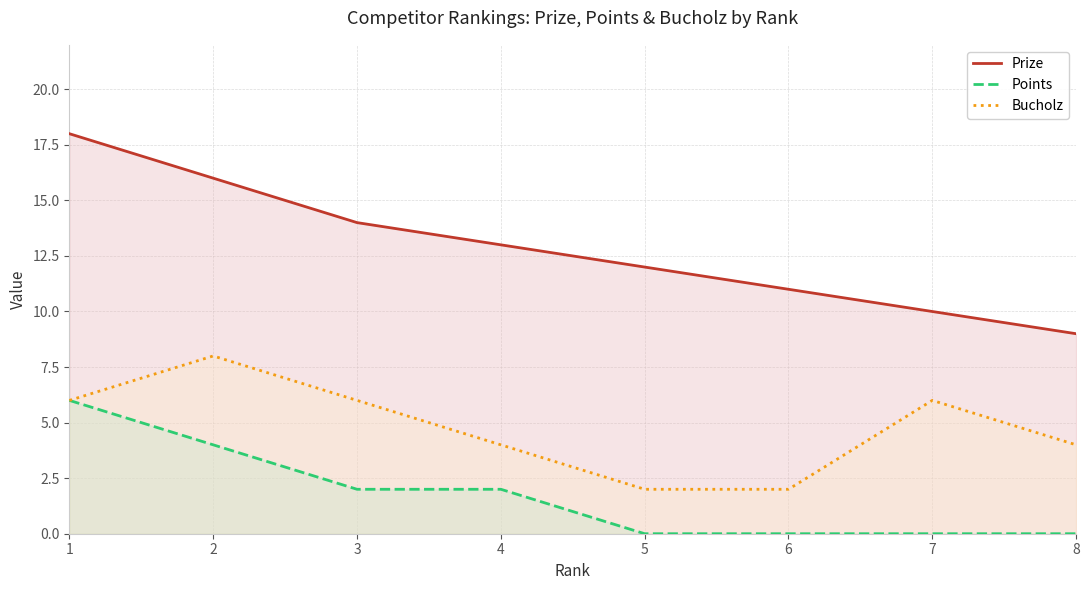

What is the spread (max minus min) of values at 4?

11